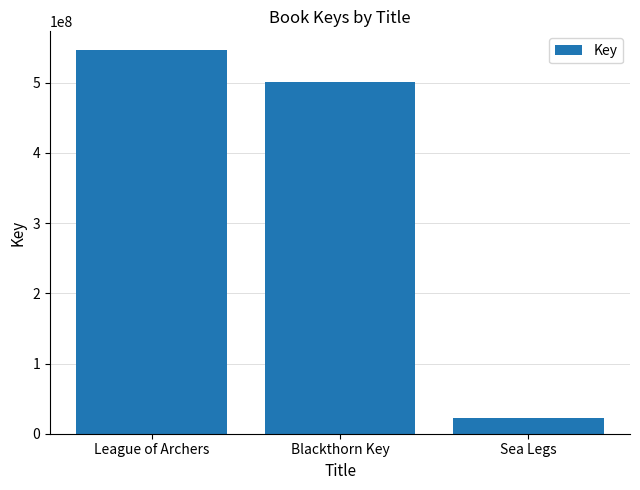

Reading left to right, extract all data points from this chart.

League of Archers=545991021	Blackthorn Key=501383390	Sea Legs=22580562